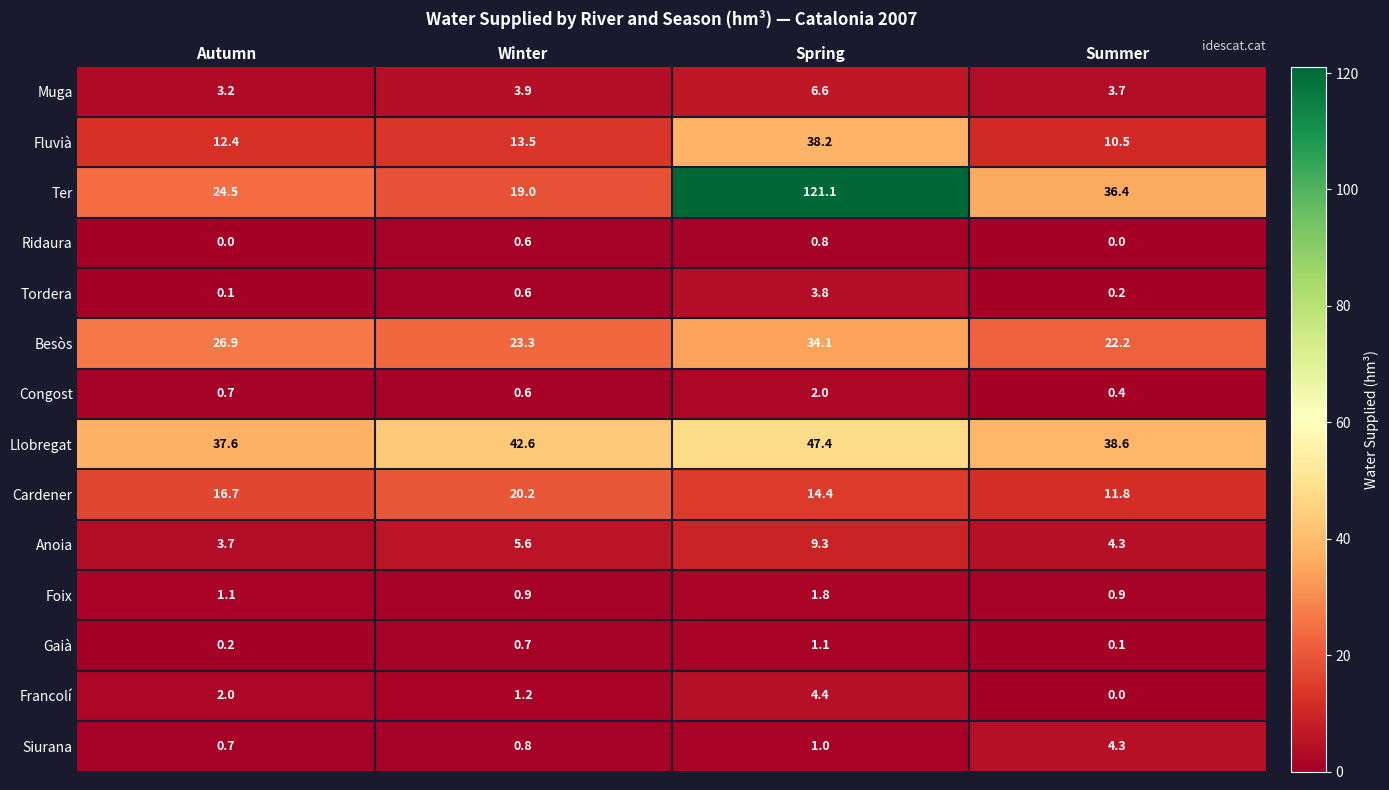

What value does the Ter series have at Summer?

36.4